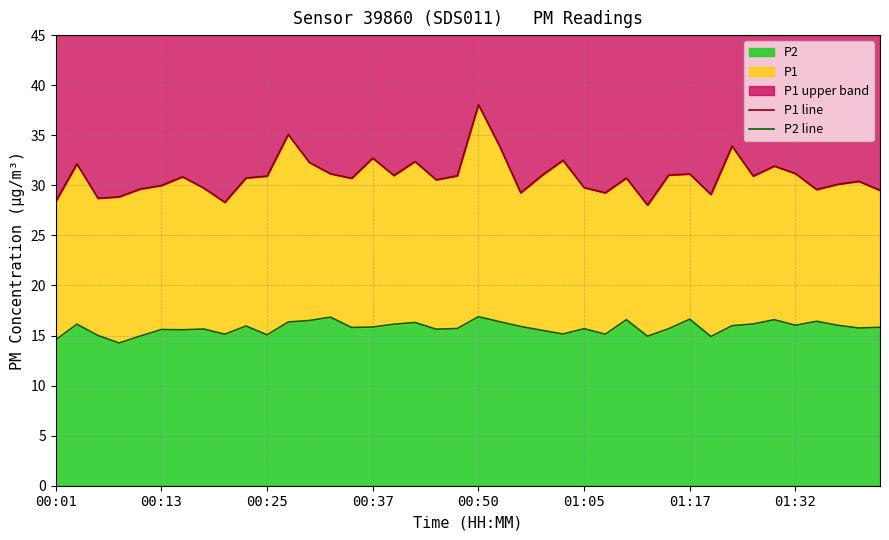

Reading left to right, transcribe all the data shown in this chart.

P1 line: 28.4	32.1	28.7	28.9	29.6	30.0	30.9	29.7	28.3	30.7	30.9	35.1	32.3	31.1	30.7	32.7	31.0	32.4	30.6	30.9	38.0	33.9	29.2	31.0	32.5	29.8	29.2	30.7	28.0	31.0	31.1	29.1	33.9	30.9	31.9	31.2	29.6	30.1	30.4	29.5
P2 line: 14.6	16.1	15.0	14.2	14.9	15.6	15.6	15.7	15.1	15.9	15.1	16.4	16.5	16.8	15.8	15.8	16.1	16.3	15.6	15.7	16.9	16.4	15.9	15.5	15.2	15.7	15.1	16.6	14.9	15.7	16.6	14.9	16.0	16.1	16.6	16.0	16.4	16.0	15.8	15.8